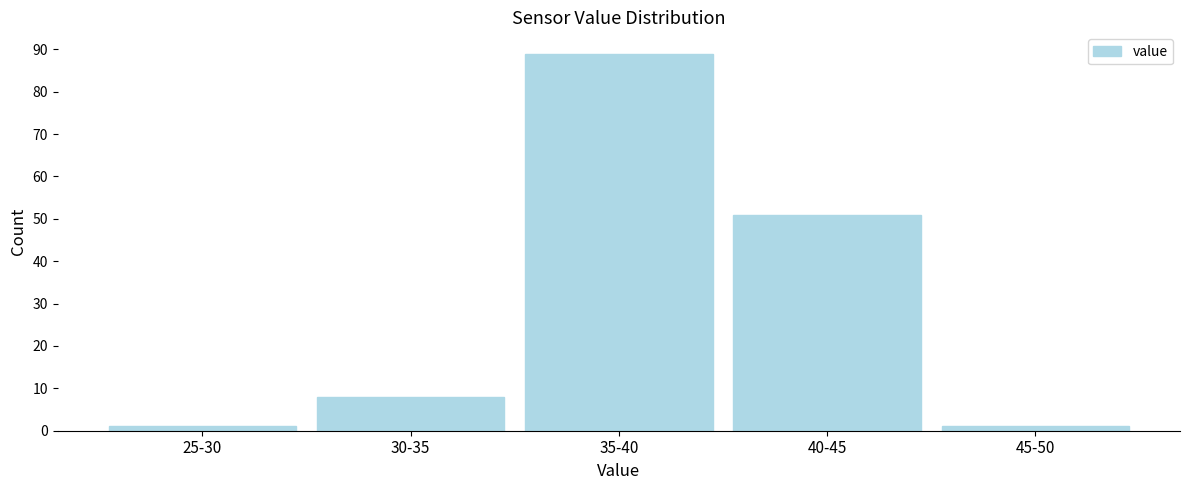

Reading left to right, what are all the values shown in this chart?

25-30=1	30-35=8	35-40=89	40-45=51	45-50=1